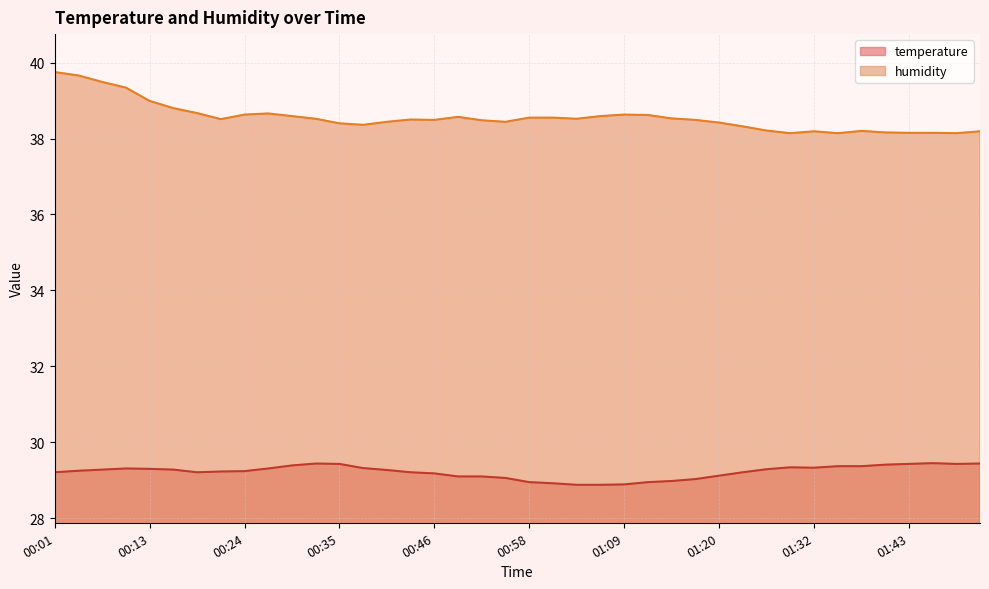

Rank the series at 00:04 from lowest to highest value.

temperature, humidity